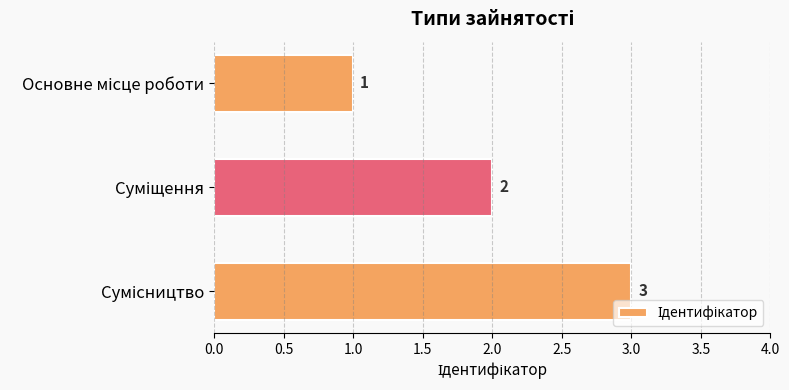

What is the sum of all values?

6